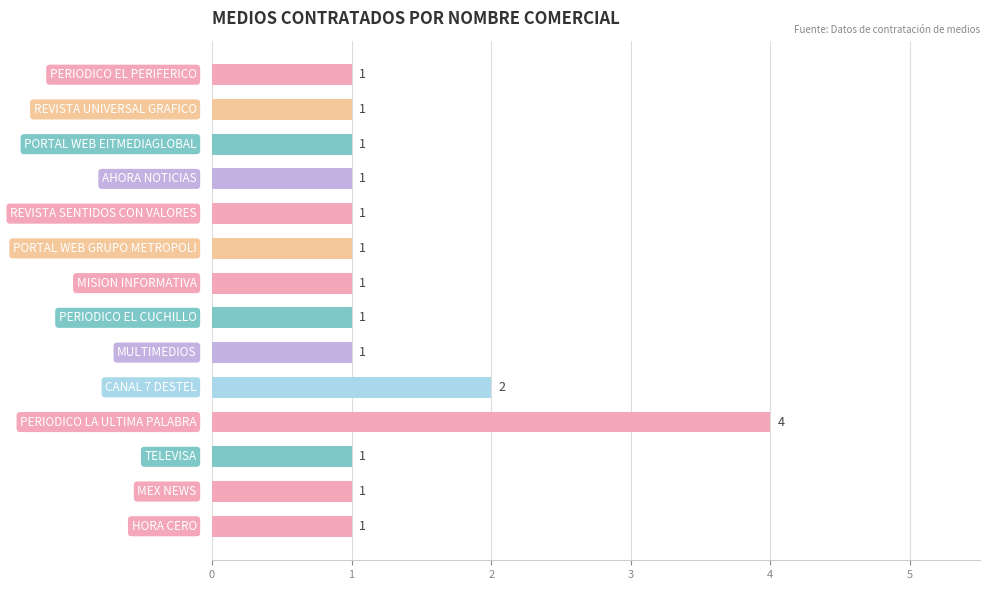

Reading bottom to top, extract all data points from this chart.

1	1	1	4	2	1	1	1	1	1	1	1	1	1